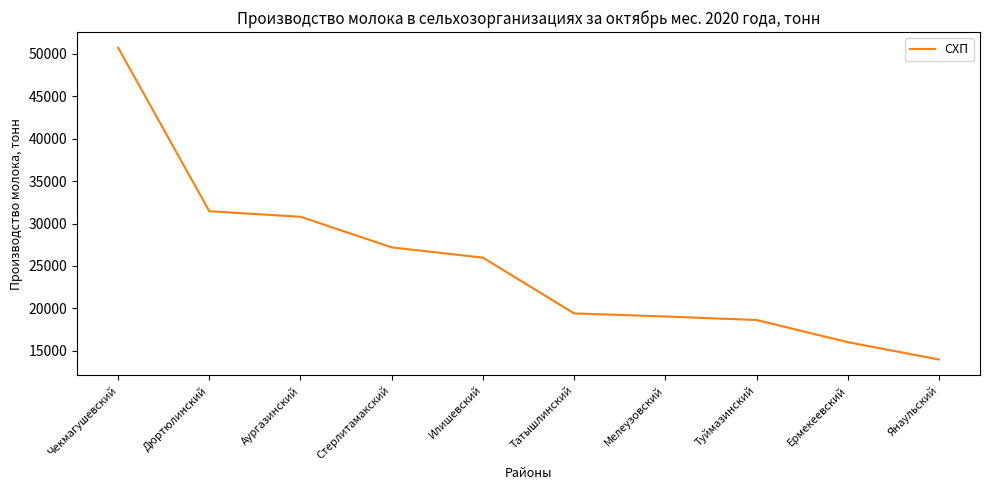

What is the change in value from Дюртюлинский to Аургазинский?

-652.4